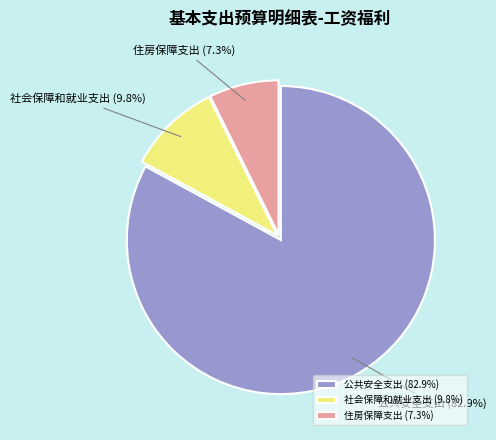

Which category has the biggest portion of the pie?

公共安全支出